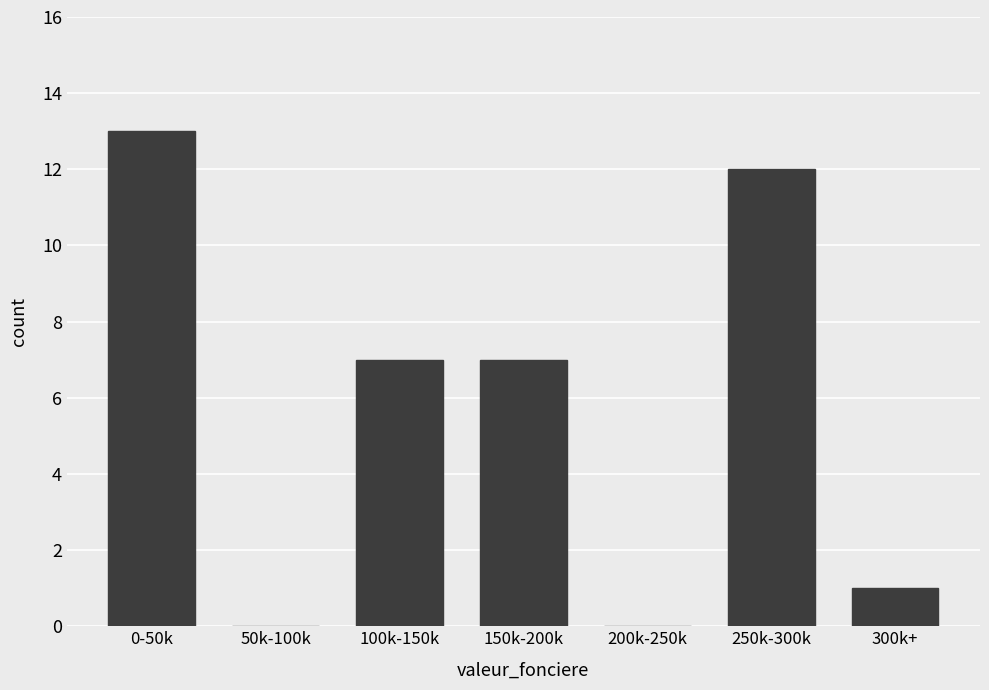

Reading left to right, list all the values displayed in this chart.

0-50k=13	50k-100k=0	100k-150k=7	150k-200k=7	200k-250k=0	250k-300k=12	300k+=1